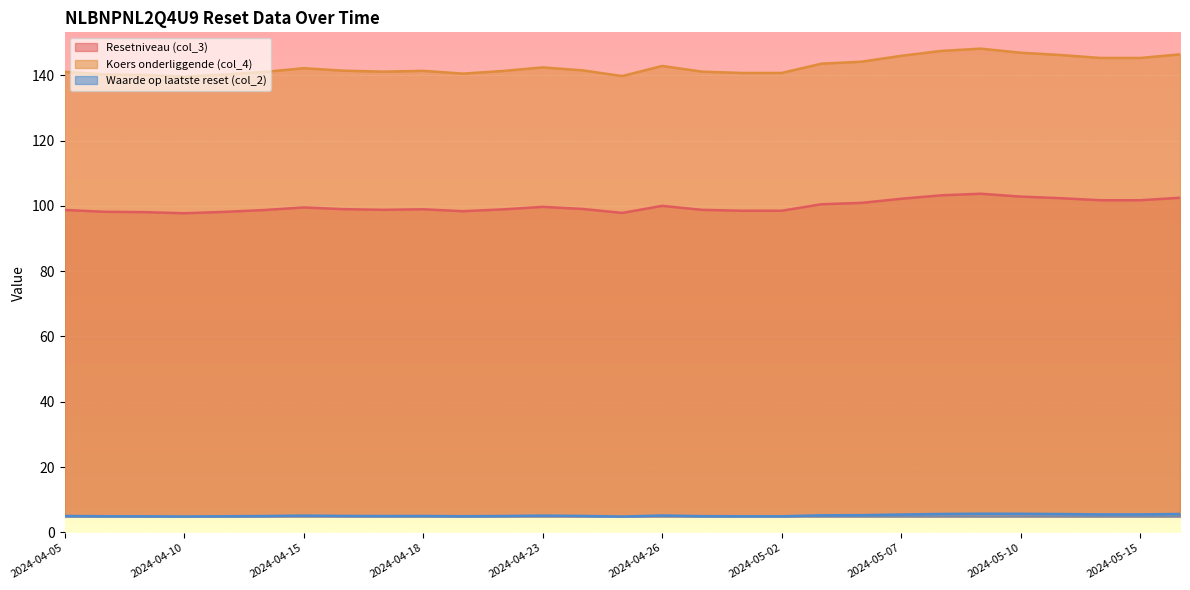

Where is Koers onderliggende (col_4) nearest to the value 143?

2024-04-26